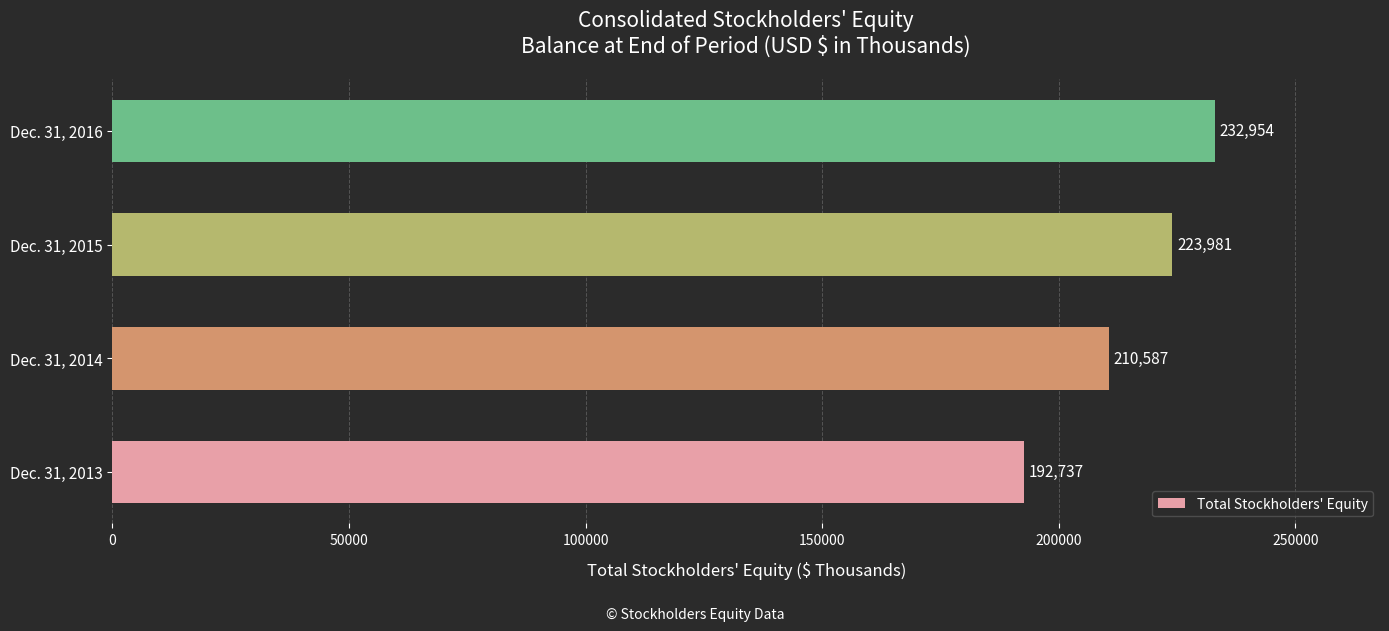

Are the bars grouped side by side (vs. stacked)?

No